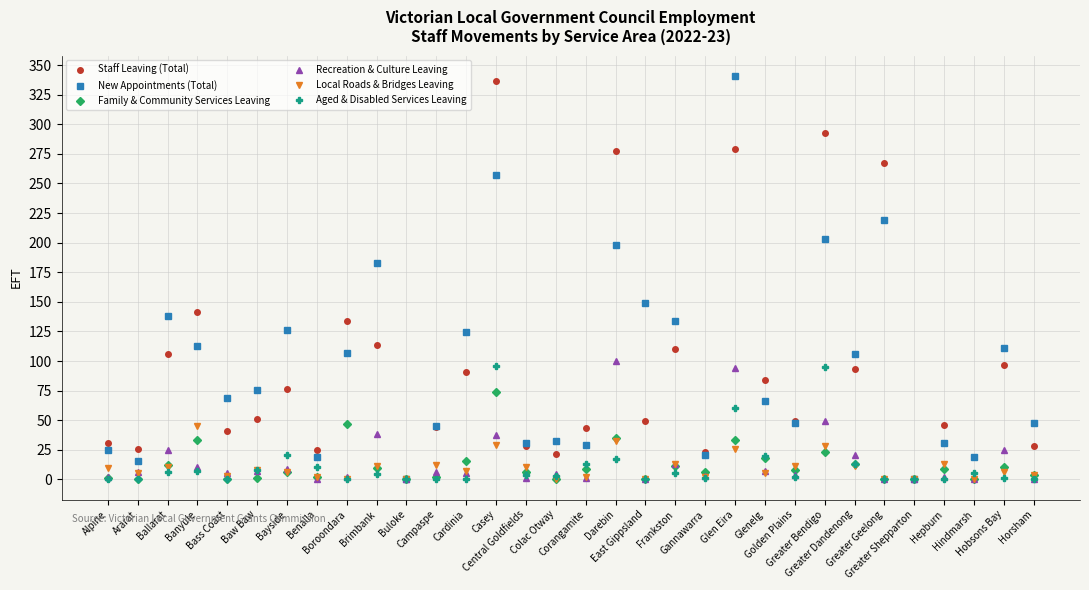

What is the maximum value for Staff Leaving (Total)?

336.8